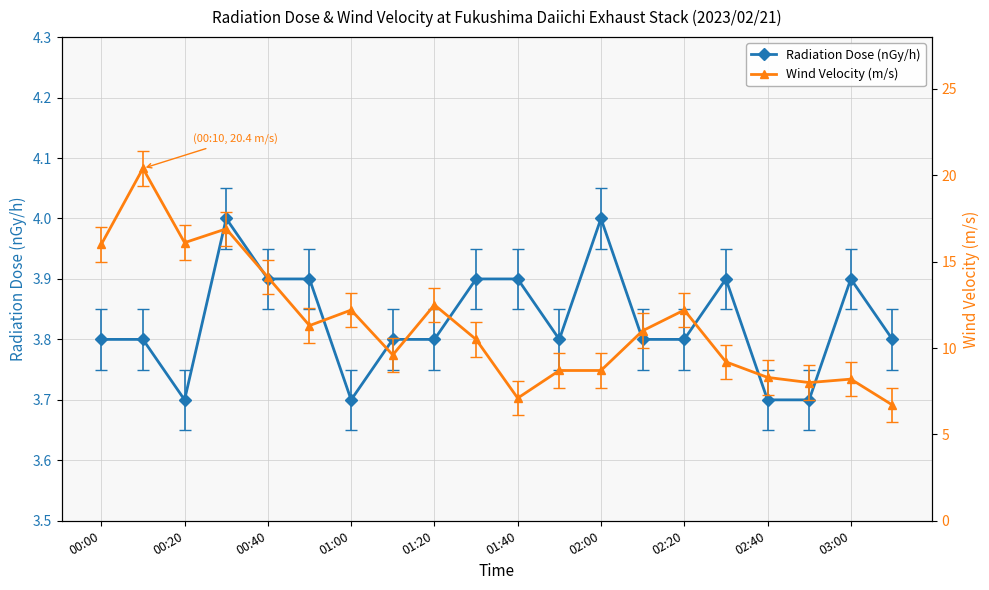

At how many categories does at least one series exceed 18?

1